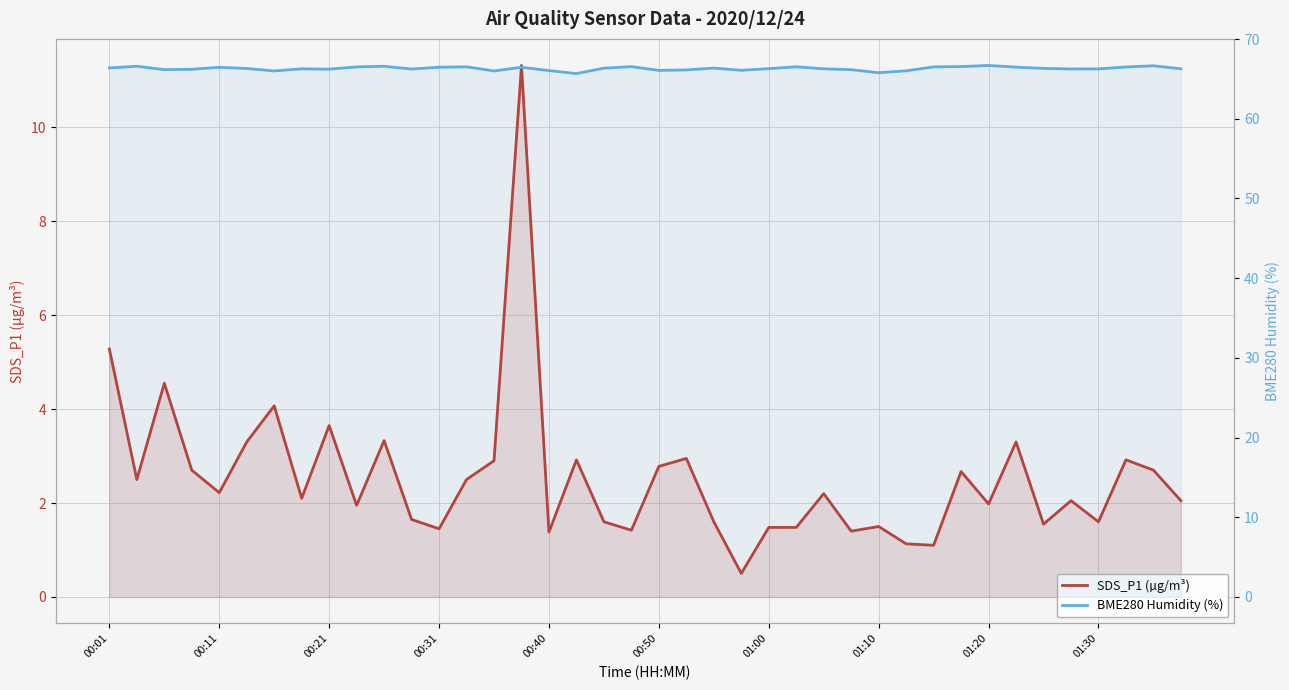

What is the difference between the maximum and minimum values in the SDS_P1 (µg/m³) series?

10.8